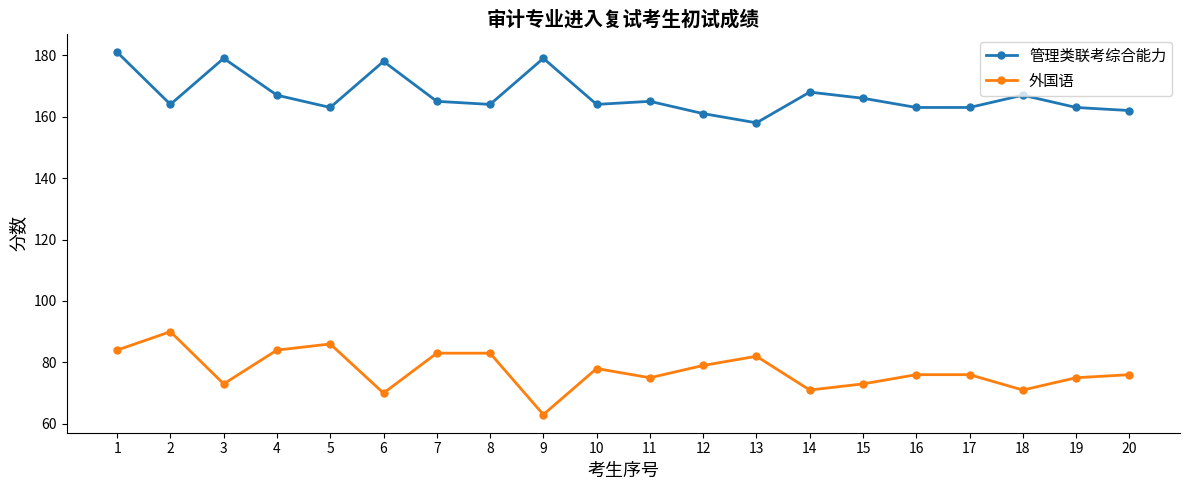

True or false: 管理类联考综合能力 and 外国语 cross at least once.

False